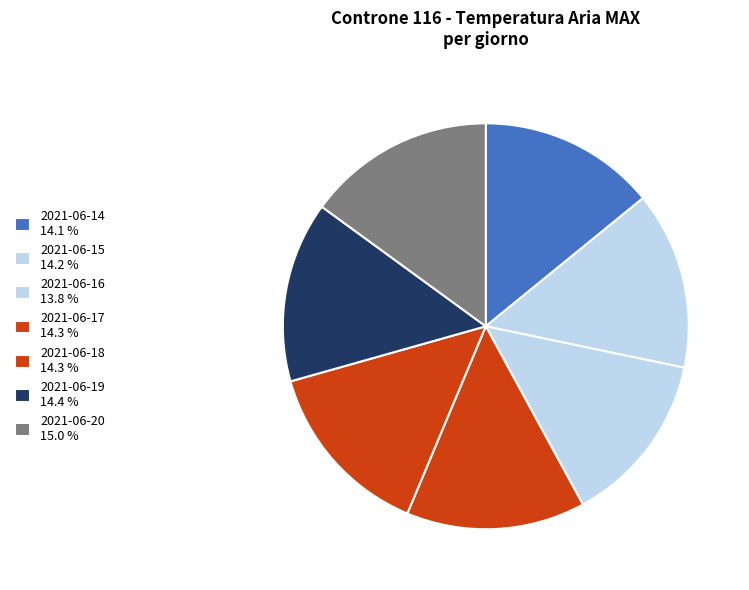

Between 2021-06-15 and 2021-06-17, which is larger?

2021-06-17